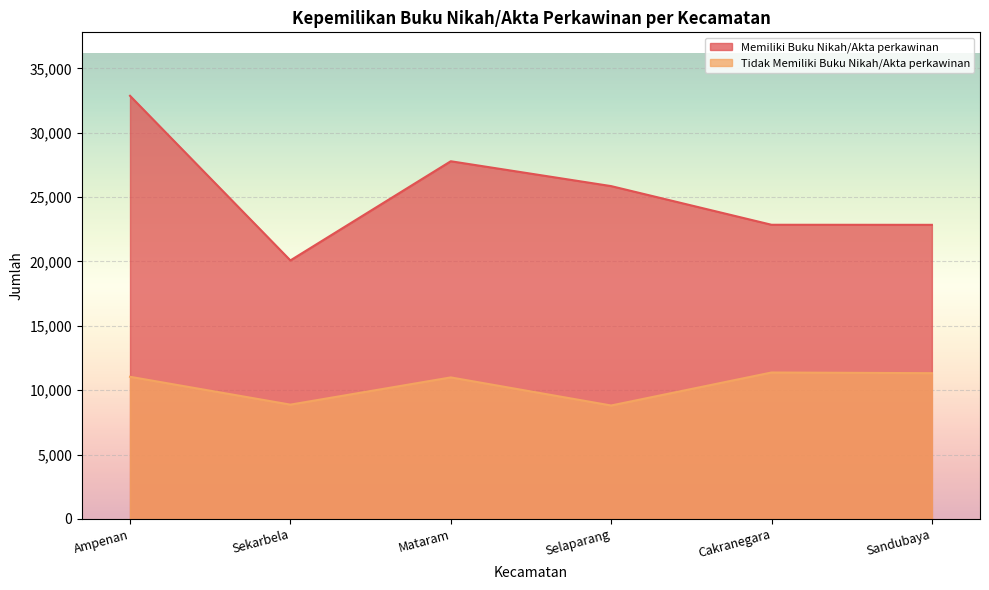

What is the spread (max minus min) of values at Selaparang?

17041